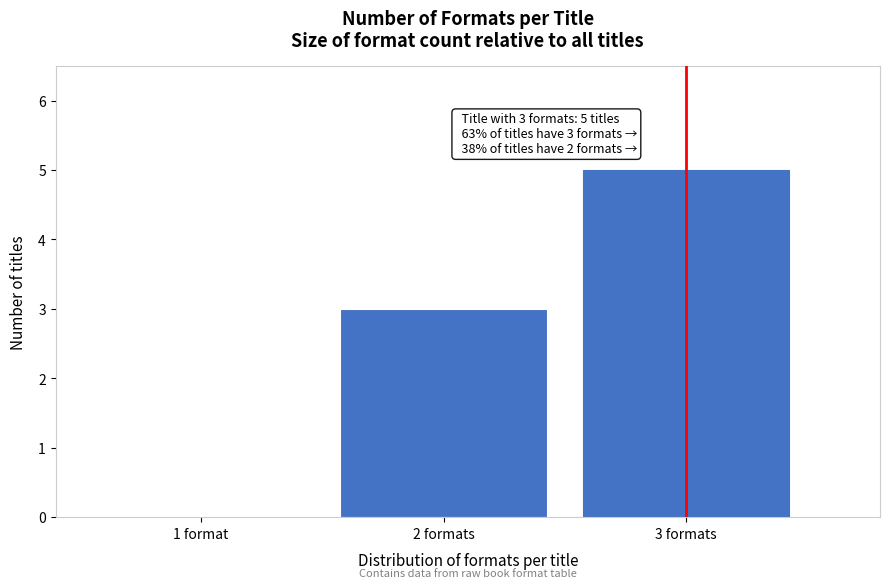

Reading right to left, transcribe all the data shown in this chart.

3 formats=5	2 formats=3	1 format=0